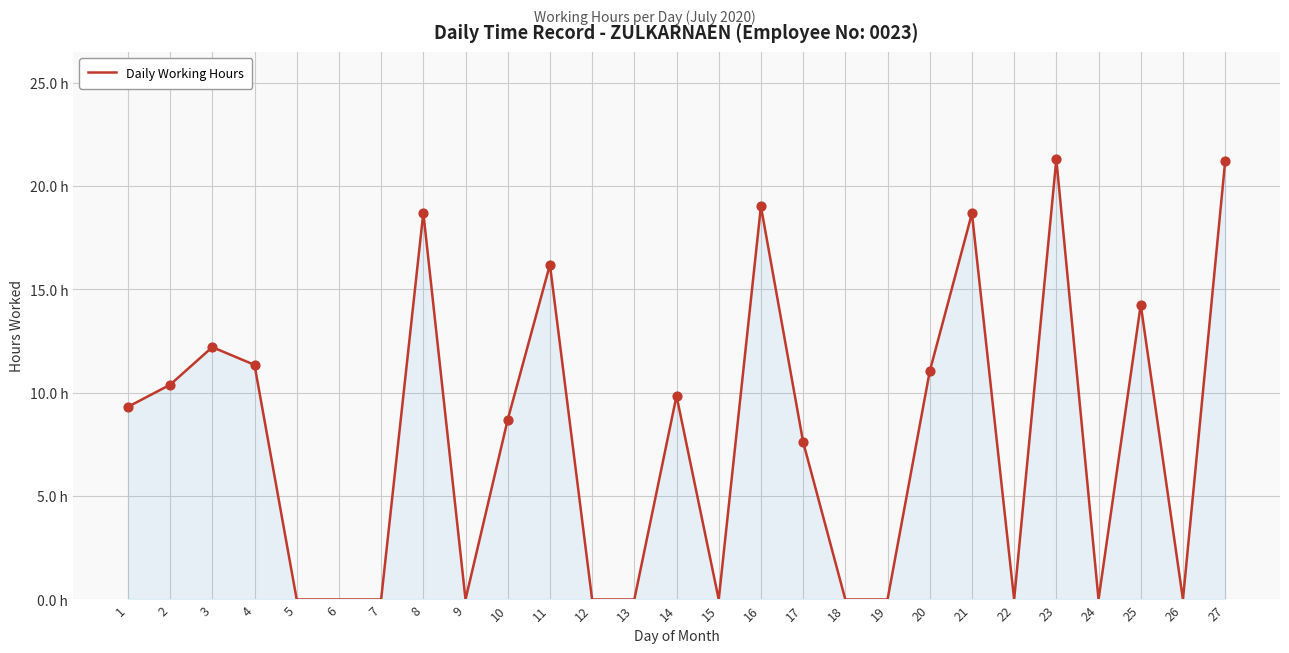

Between 6 and 17, which is larger?

17